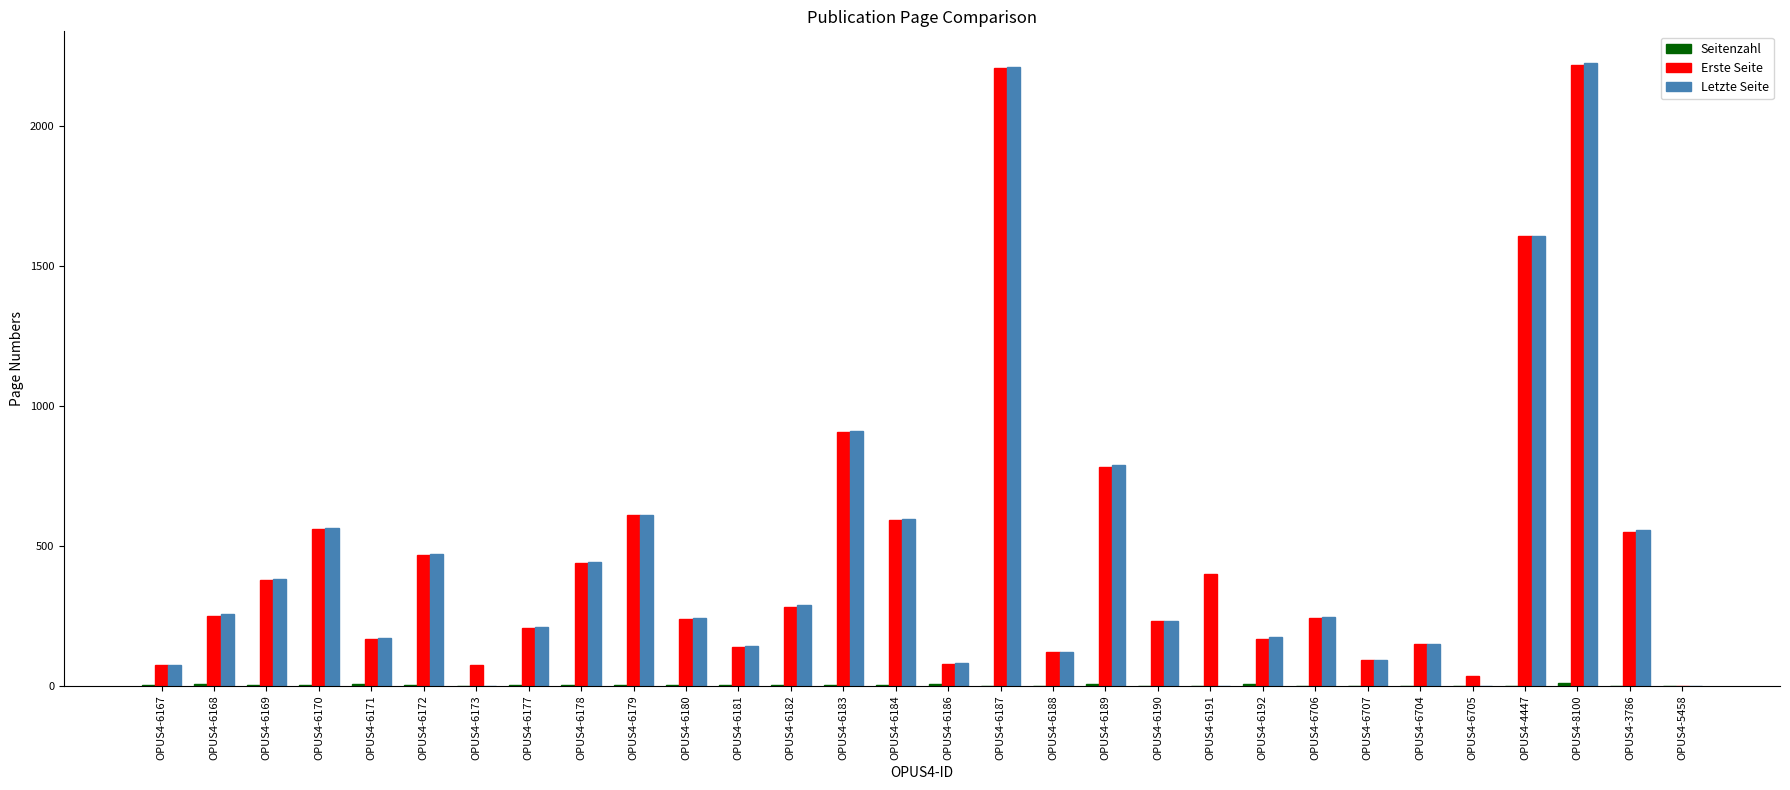

True or false: Erste Seite has a value of 379 at OPUS4-6169.

True